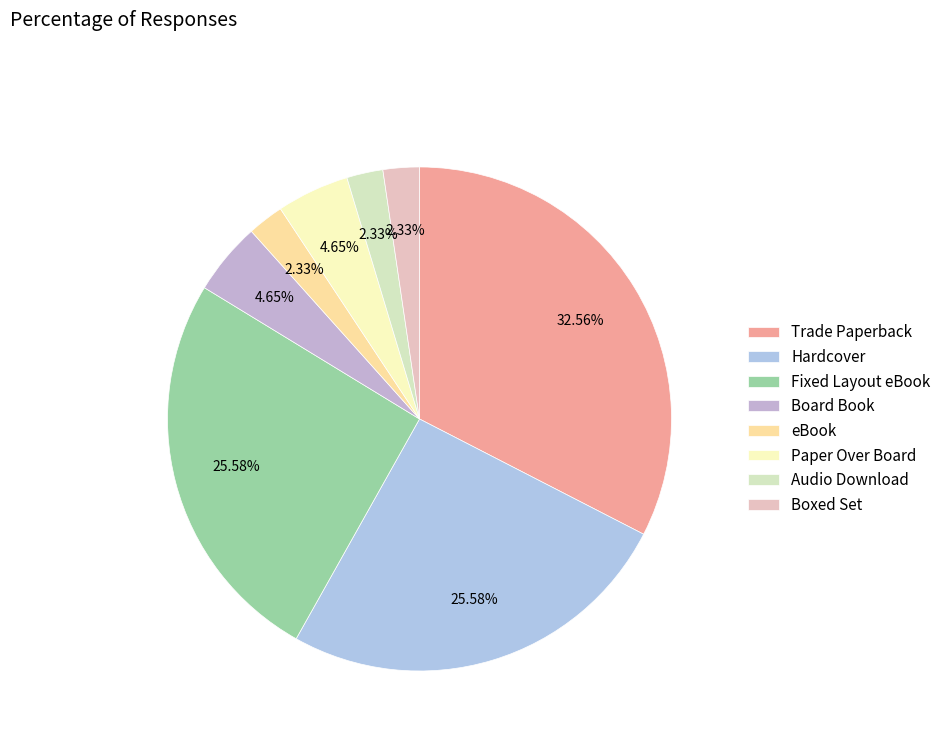

Between eBook and Boxed Set, which is larger?

eBook